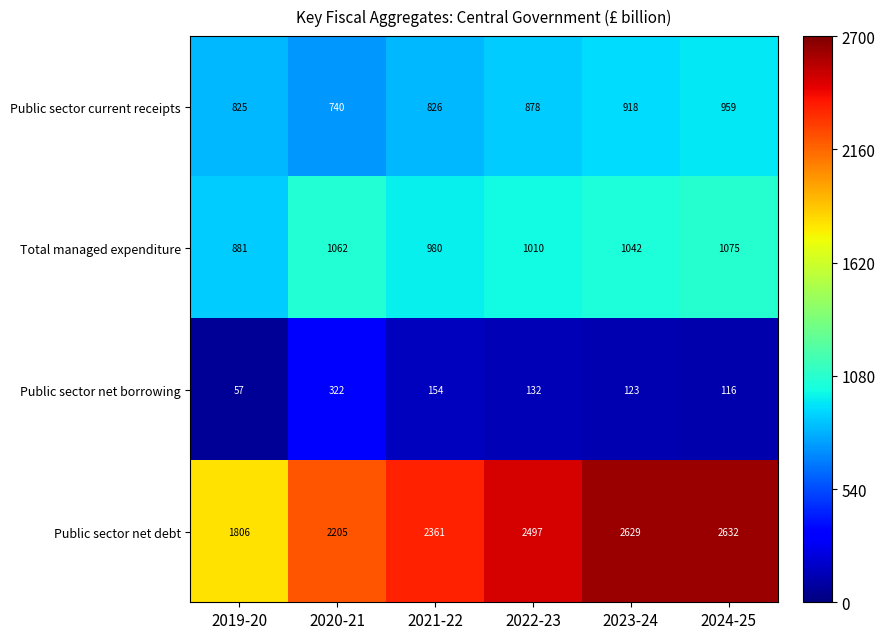

Read the Public sector net borrowing value at 2019-20, to the nearest 50.

50